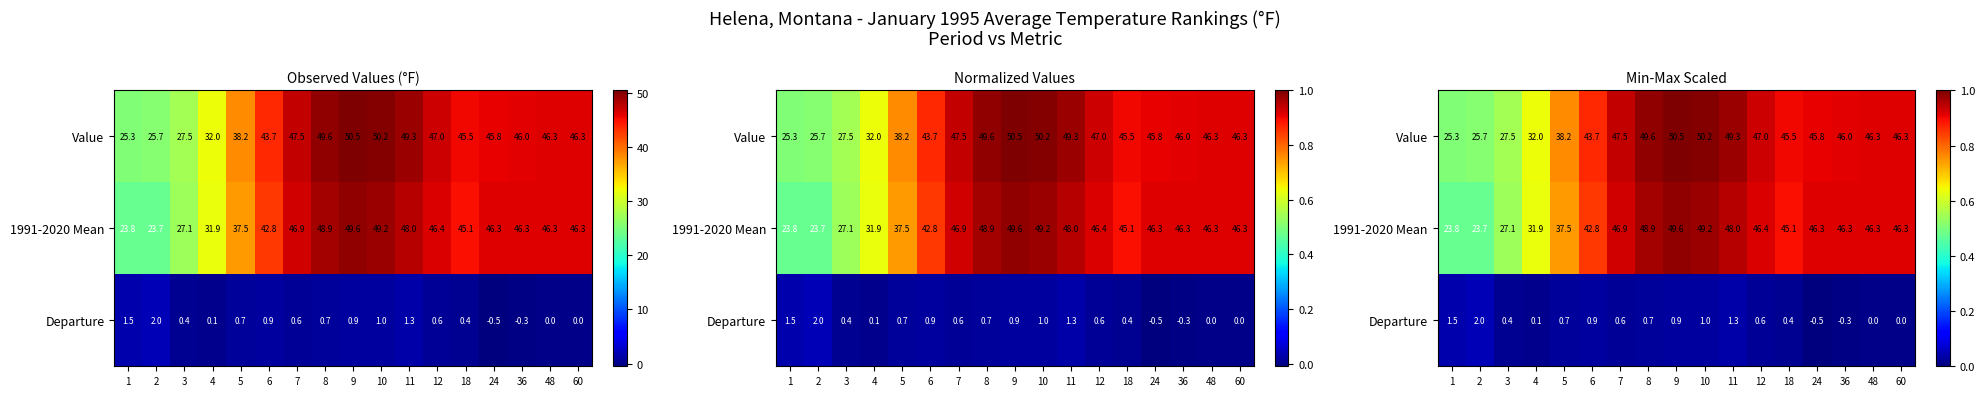

At how many categories does at least one series exceed 0?

17